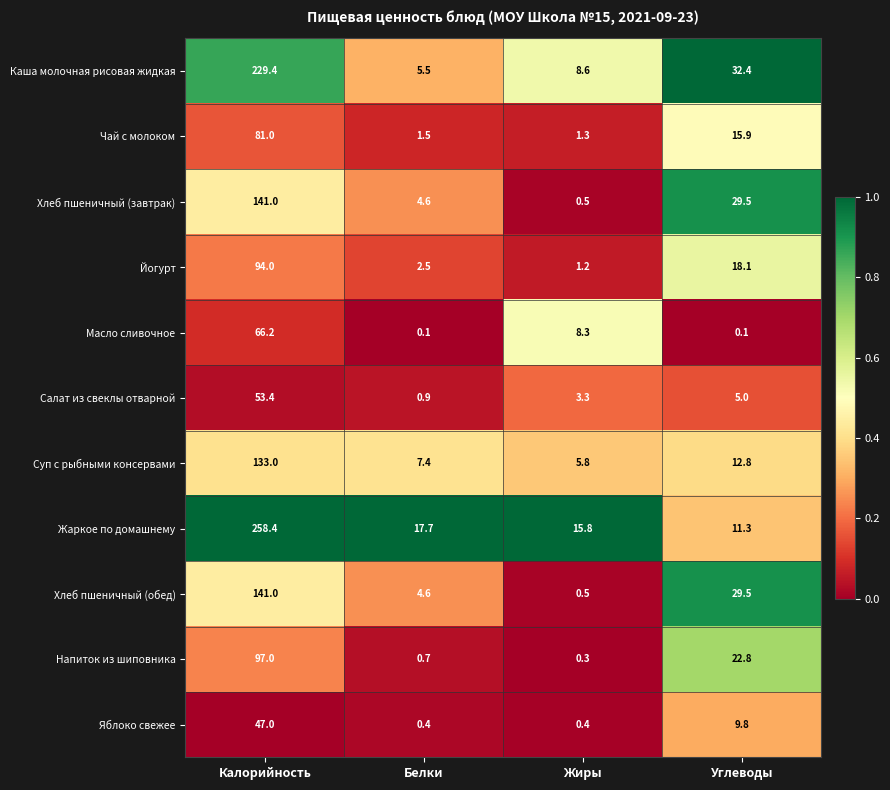

Where is Чай с молоком nearest to the value 41?

Углеводы